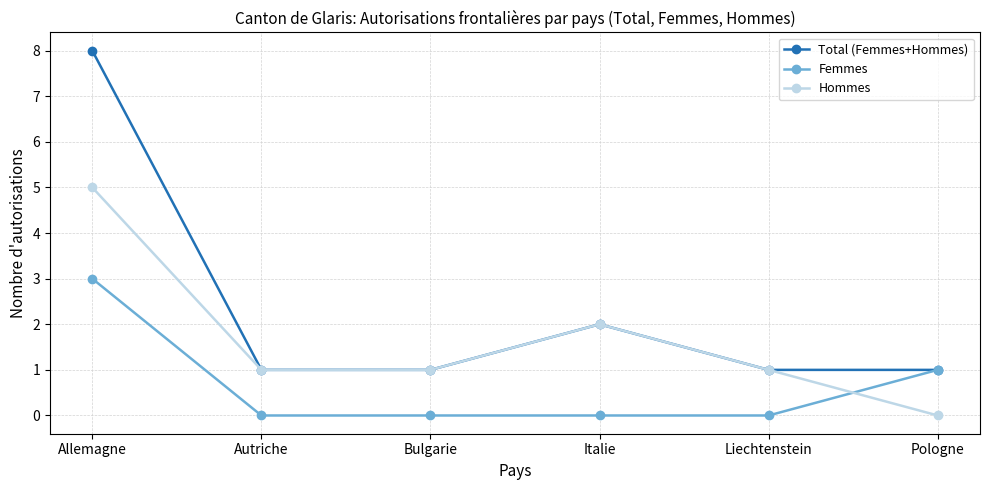

Reading right to left, what are all the values shown in this chart?

Total (Femmes+Hommes): 1	1	2	1	1	8
Femmes: 1	0	0	0	0	3
Hommes: 0	1	2	1	1	5